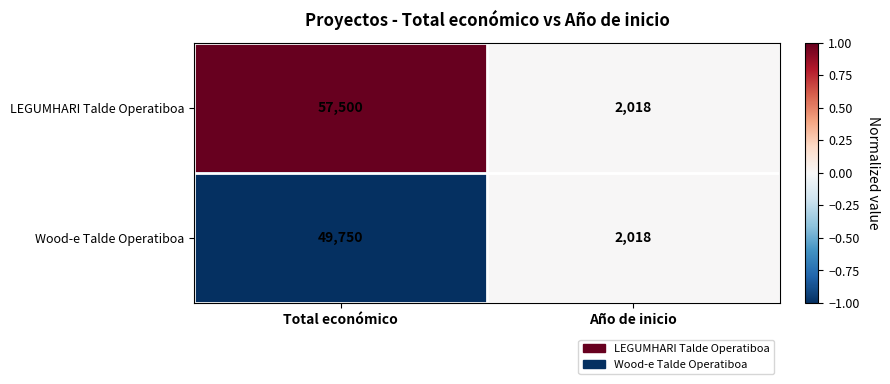

What is the approximate value of Wood-e Talde Operatiboa at Total económico, to the nearest 10?

49750